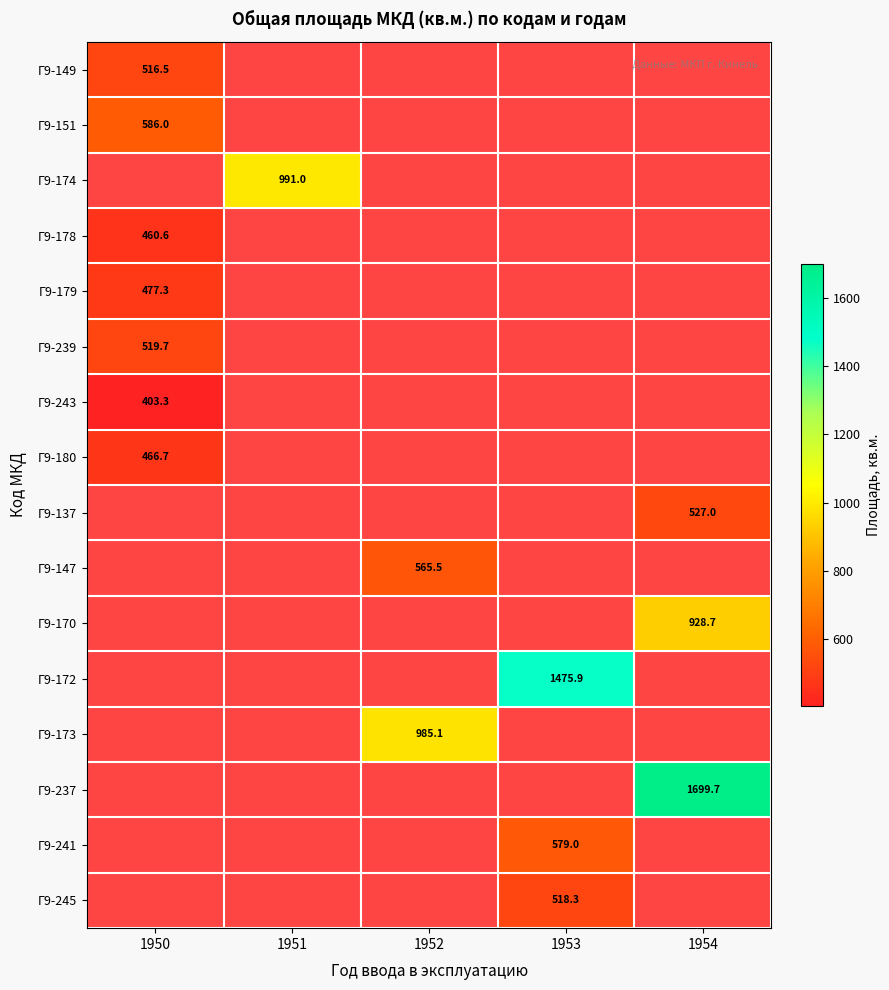

The value of Г9-239 at 1950 is 234.9. True or false?

False